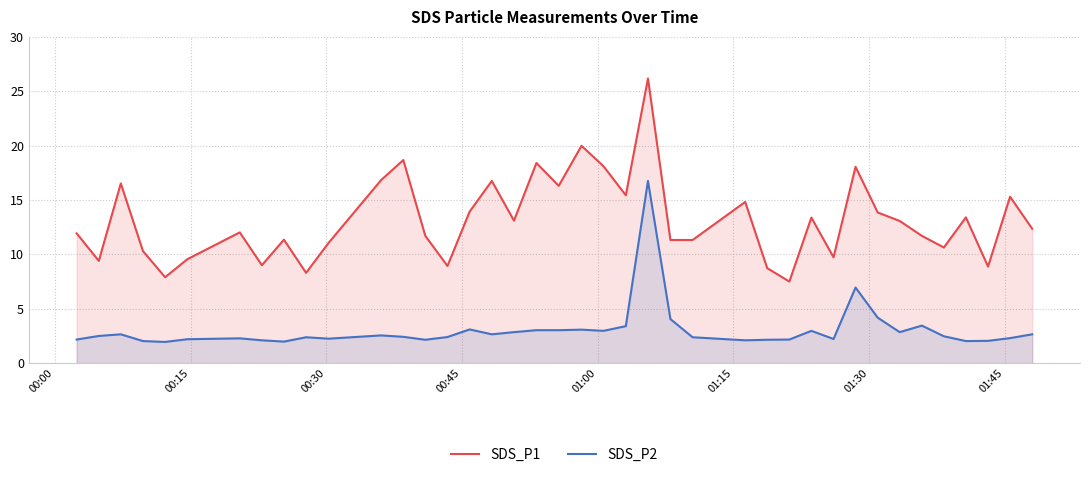

How many interior local peaks does the SDS_P1 series have?

13